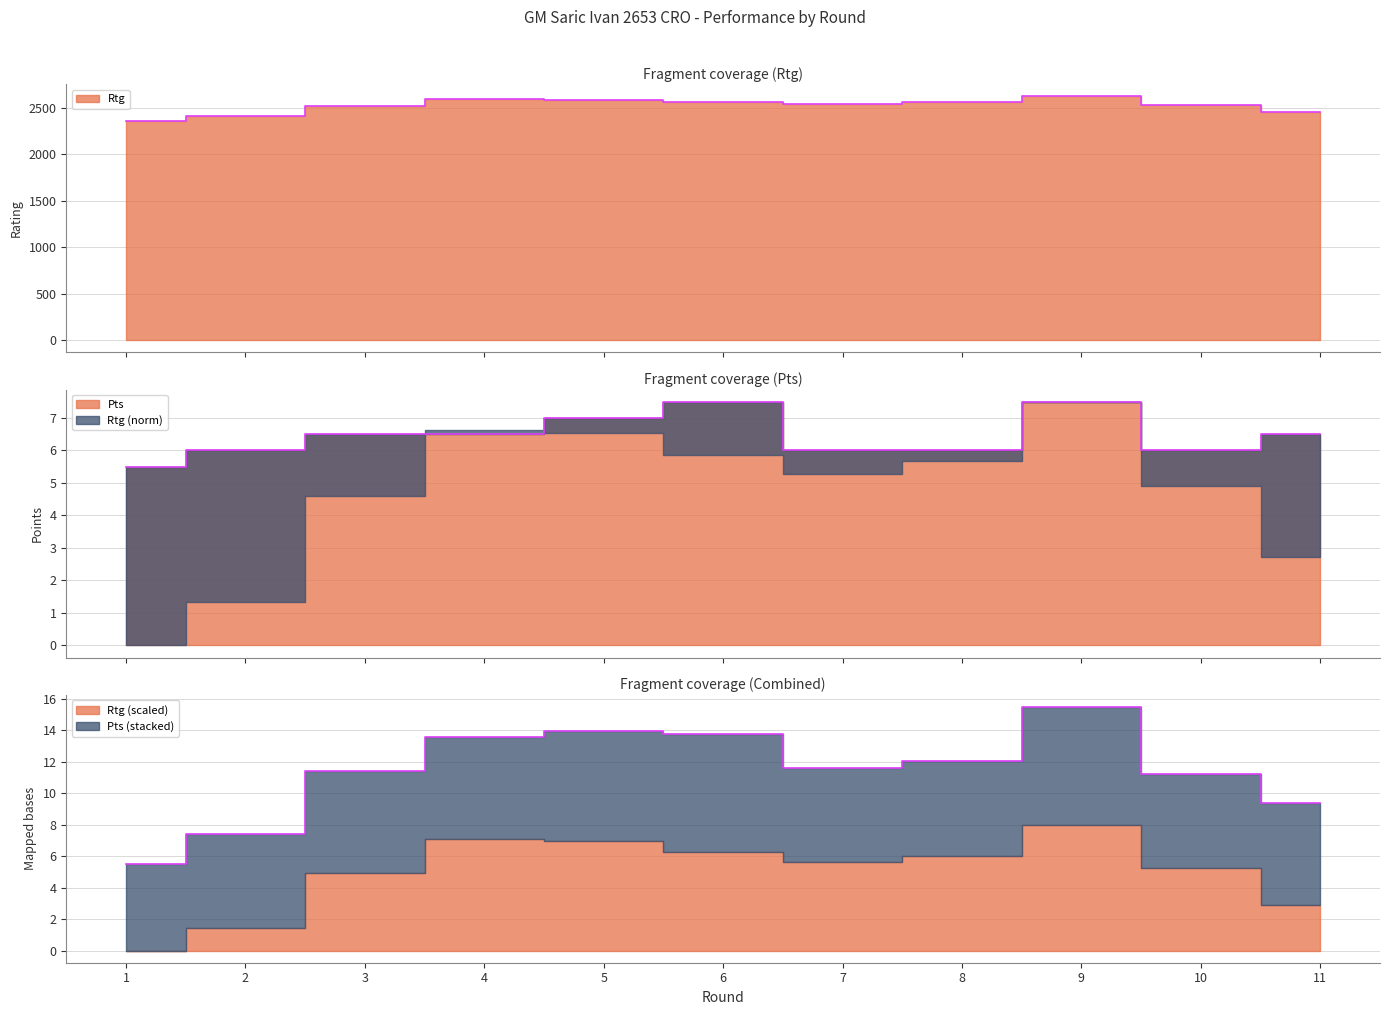

Where is Pts nearest to the value 6?

2